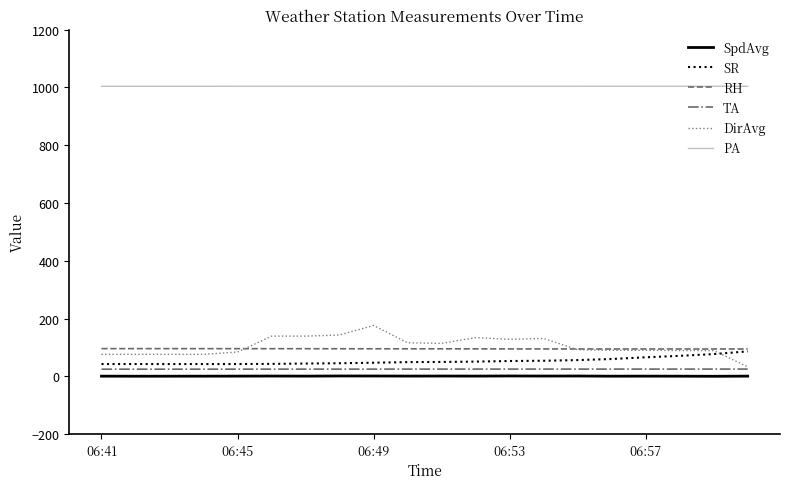

Which series has the largest range (max minus min)?

DirAvg